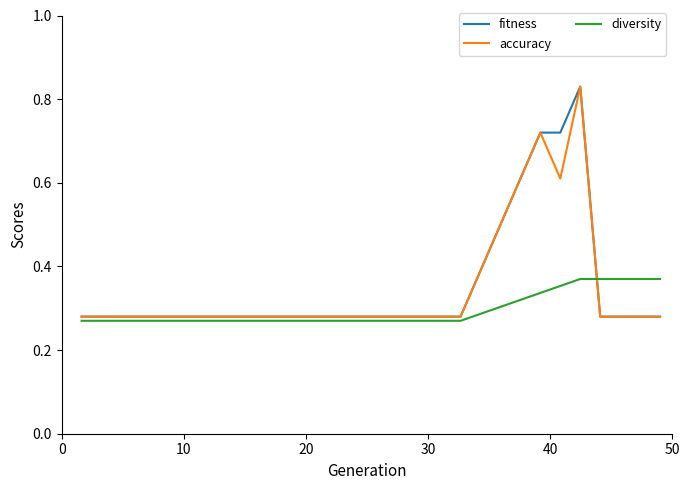

True or false: diversity and accuracy intersect in this chart.

True